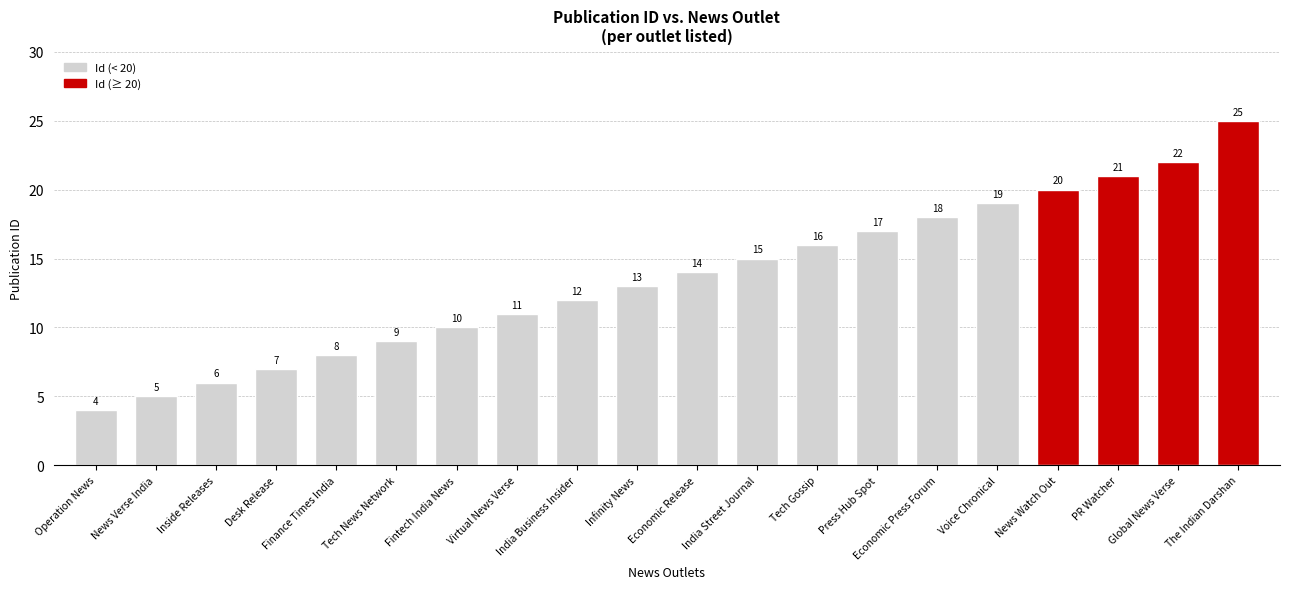

Reading left to right, extract all data points from this chart.

4	5	6	7	8	9	10	11	12	13	14	15	16	17	18	19	20	21	22	25